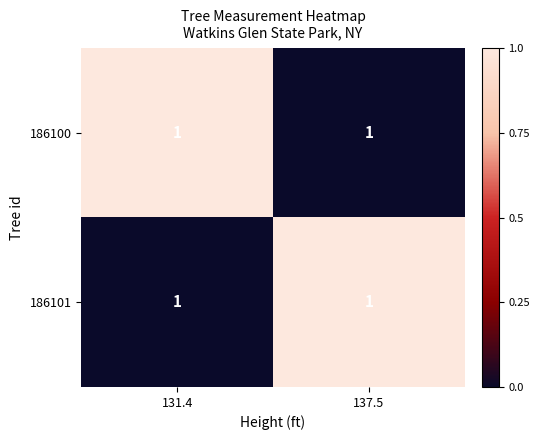

What is the difference between the maximum and minimum values in the 186100 series?

1